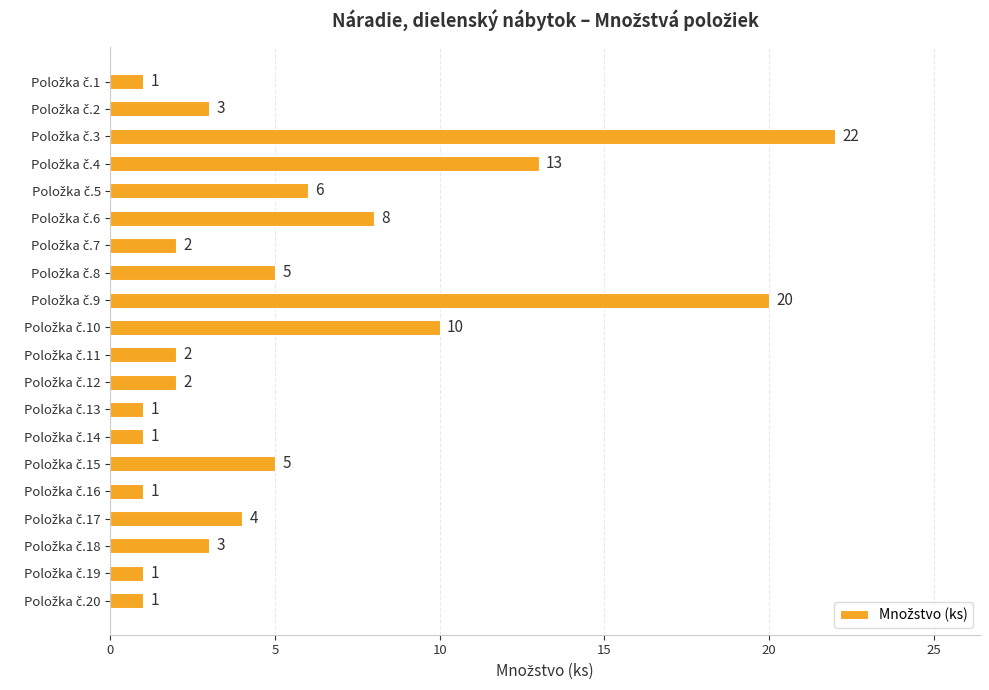

What is the value of the 19th bar from the top?

1